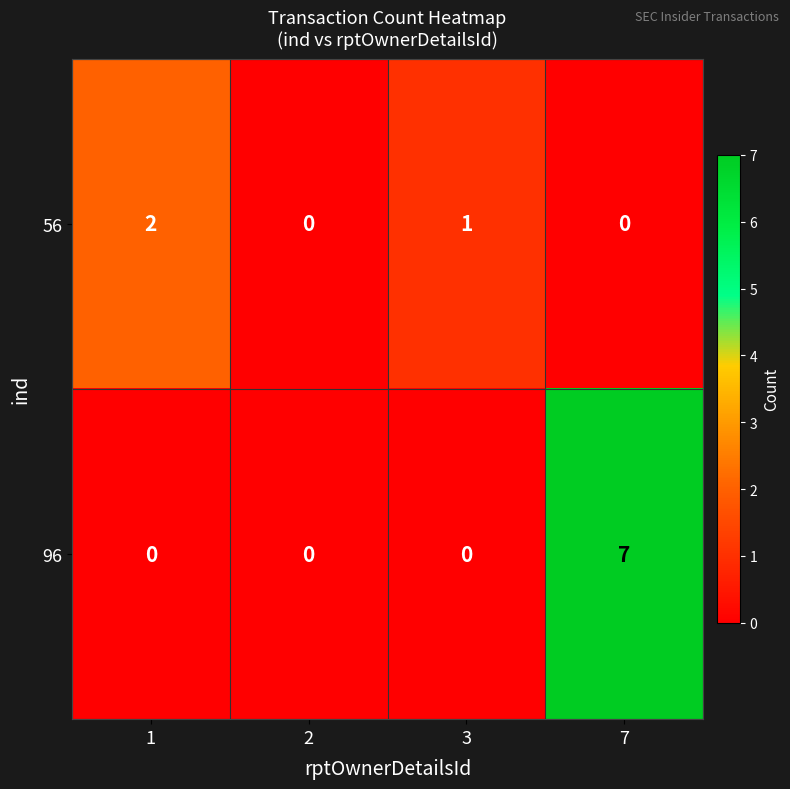

The value of 96 at 2 is 3. True or false?

False